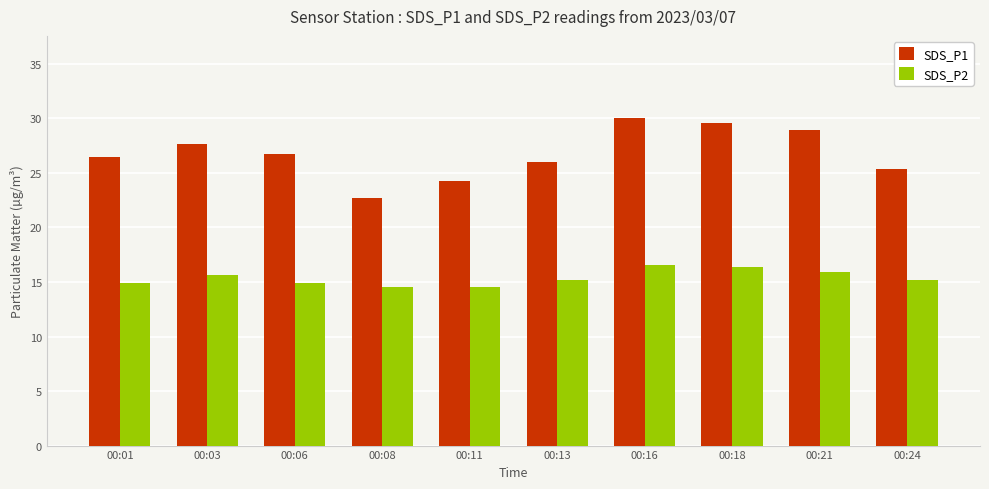

Between 00:11 and 00:16, which series saw the biggest shift?

SDS_P1